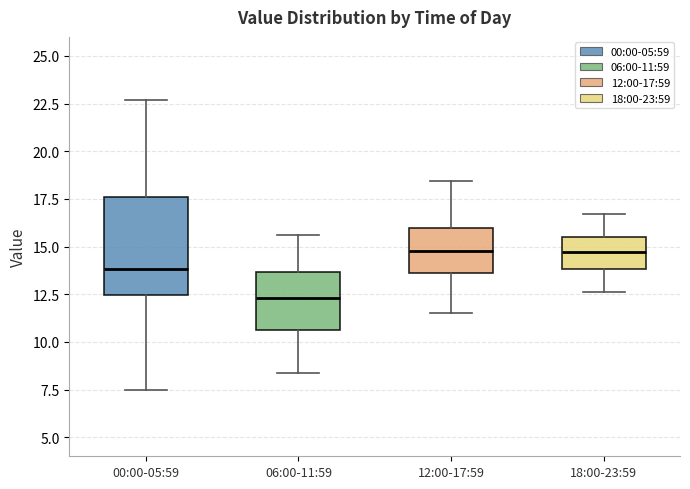

Reading left to right, read every box against the y-axis: the position of its median line, the range the box covers, and the ends of its whiskers. The values are not printed on the chart, so give them approximately, as read against the axis.

00:00-05:59: median 14.0, box 12.5 to 17.5, whiskers 7.5 to 22.5
06:00-11:59: median 12.5, box 10.5 to 13.5, whiskers 8.5 to 15.5
12:00-17:59: median 15.0, box 13.5 to 16.0, whiskers 11.5 to 18.5
18:00-23:59: median 14.5, box 14.0 to 15.5, whiskers 12.5 to 16.5